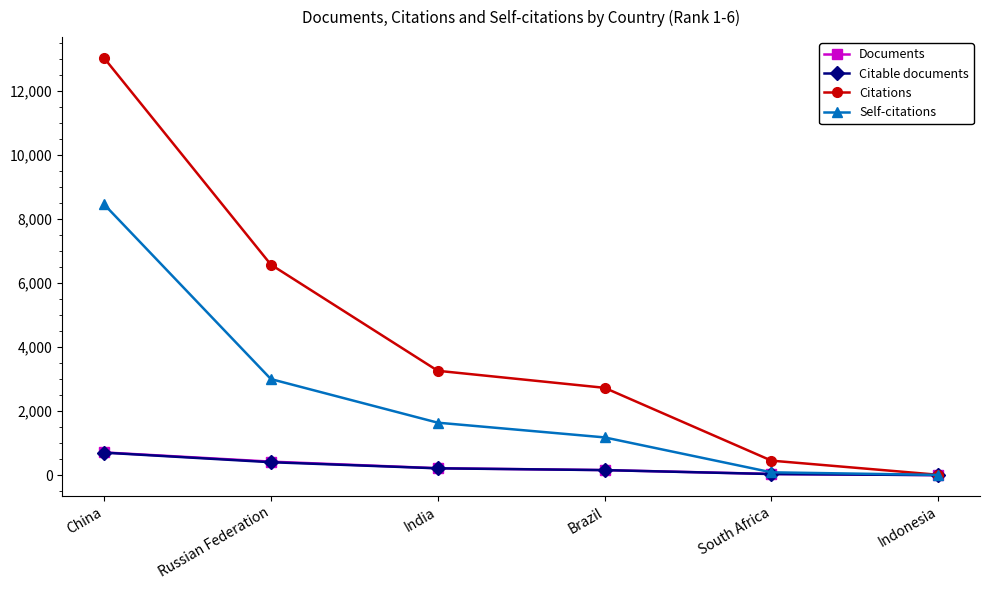

How many lines are shown in the chart?

4